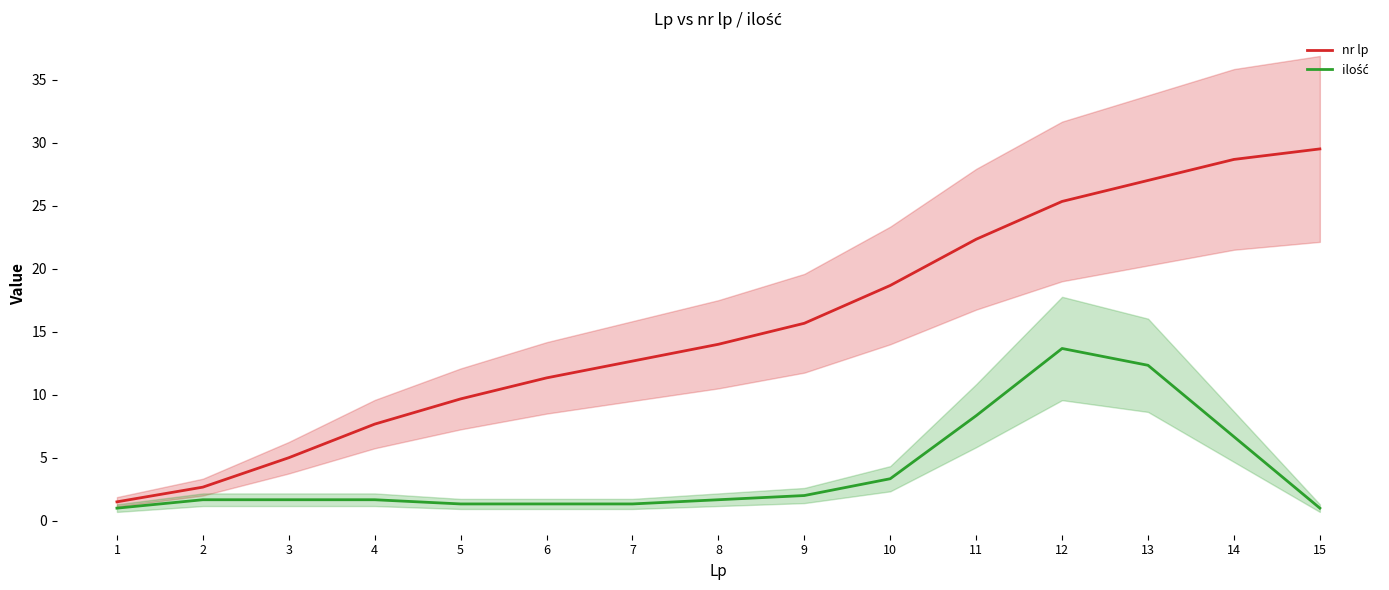

Count the number of data series in this chart.

2